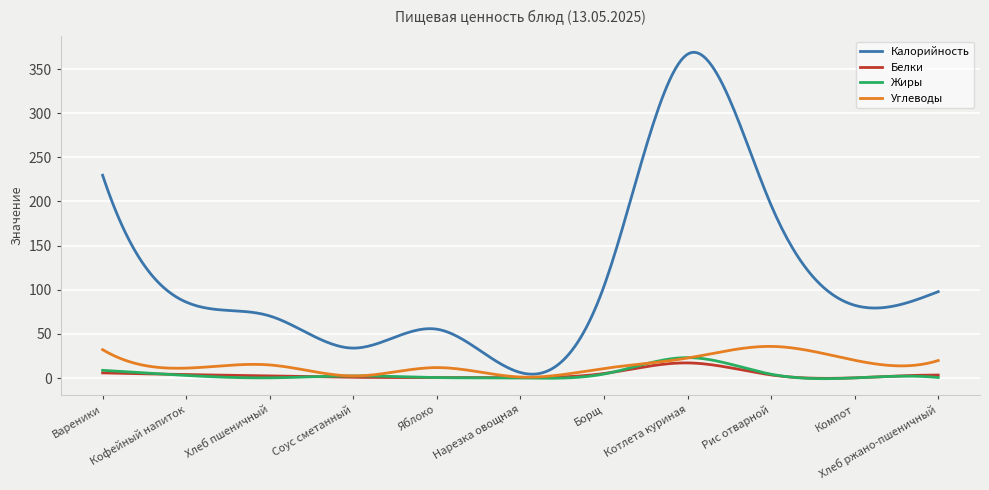

Count the number of categories in the chart.

300